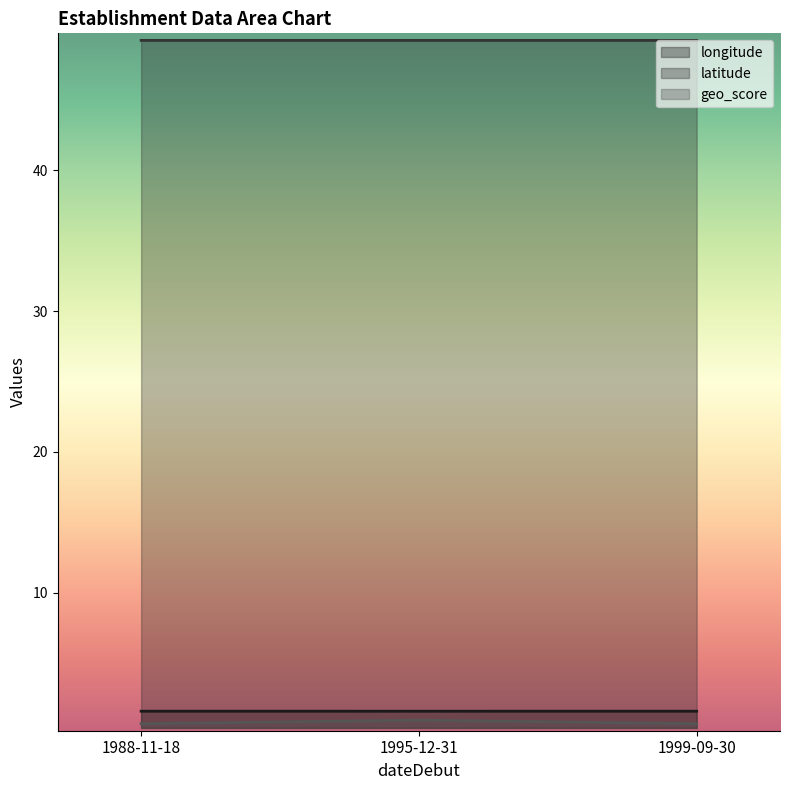

Count the longitude values in the range 1 to 2.

3